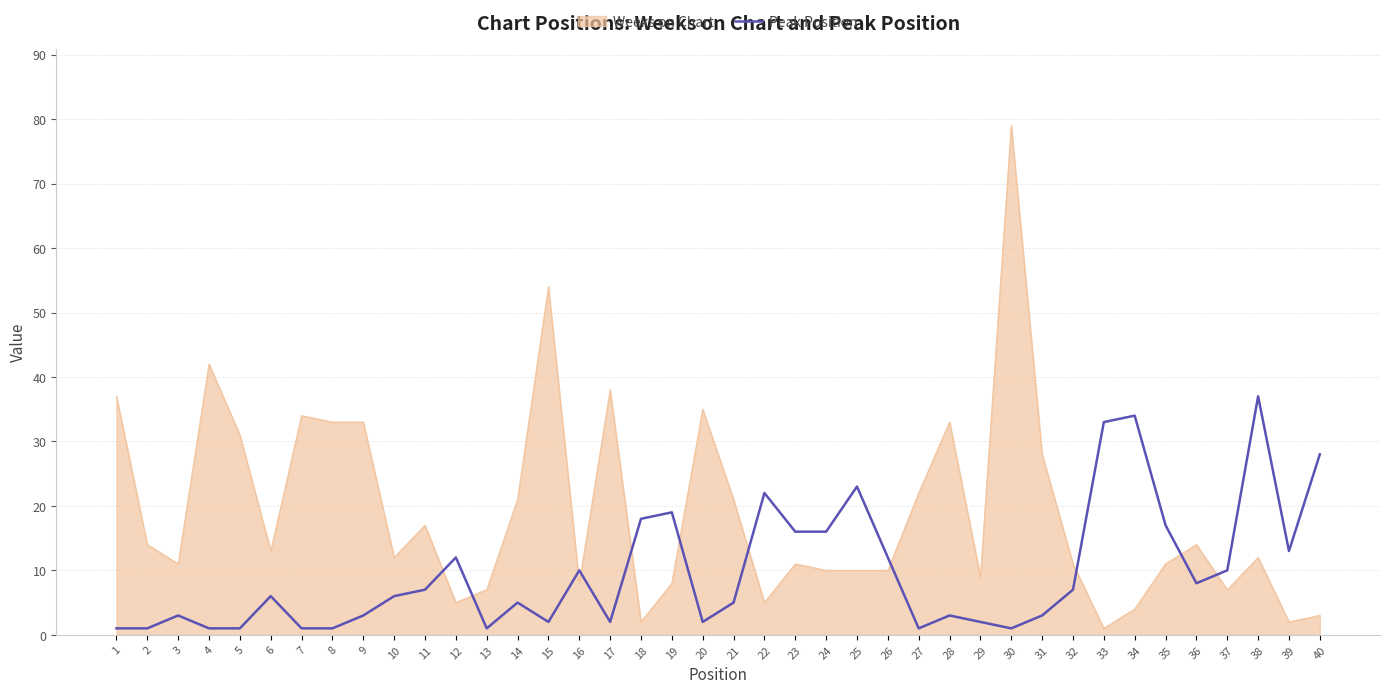

Which series changed the most between 7 and 24?

Weeks on Chart